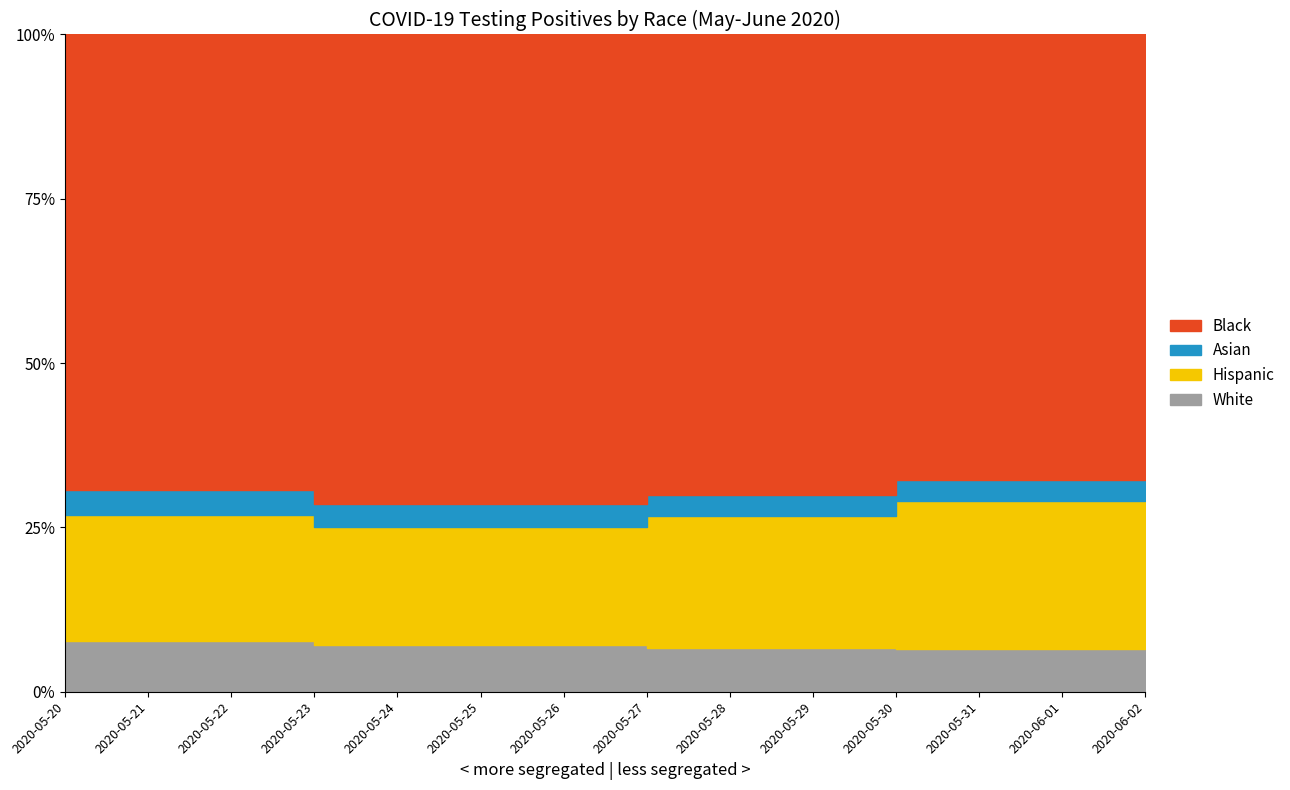

What is the total value across all series at 2020-05-20?

26